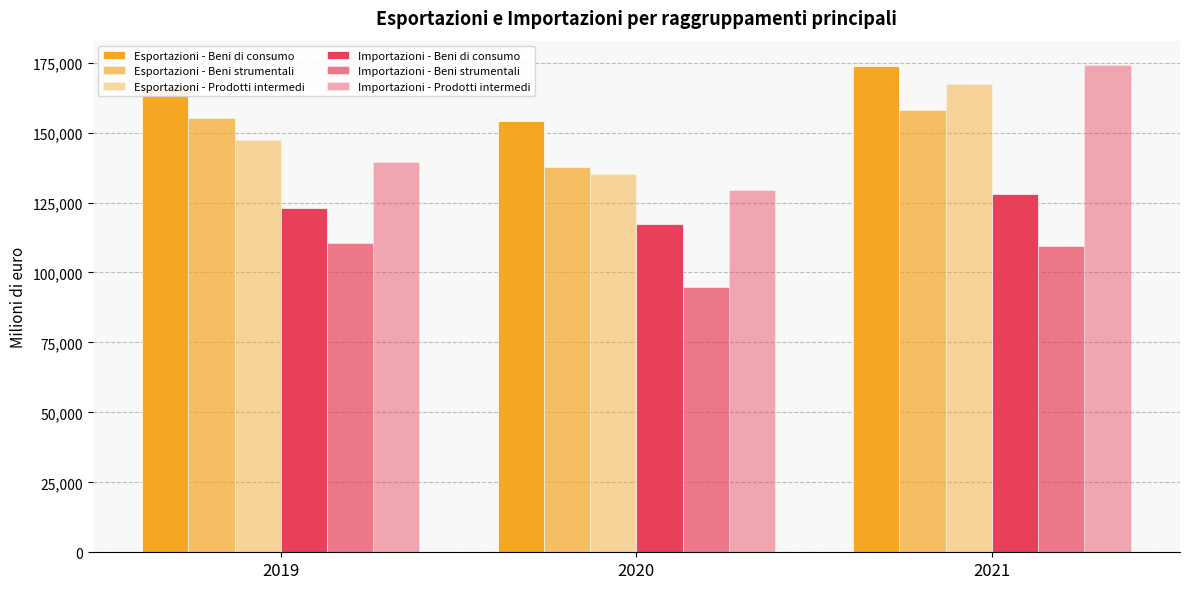

What is the average value of the Importazioni - Beni strumentali series?

104951